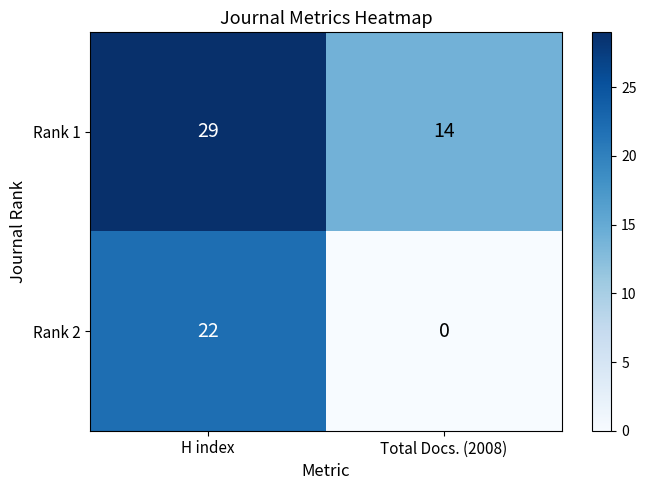

Read the Rank 2 value at H index.

22